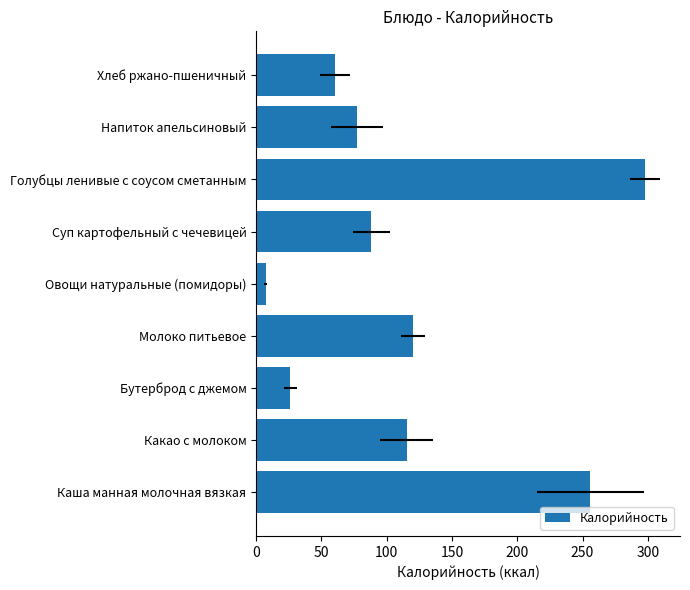

How many categories are shown in the chart?

9